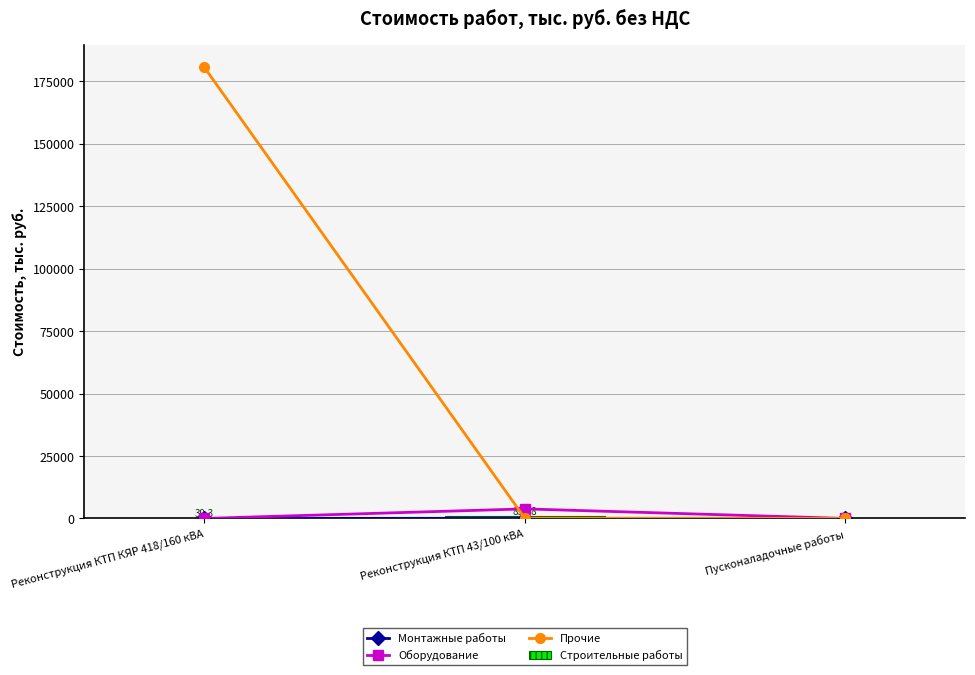

How many values in the Прочие series exceed 96?

2